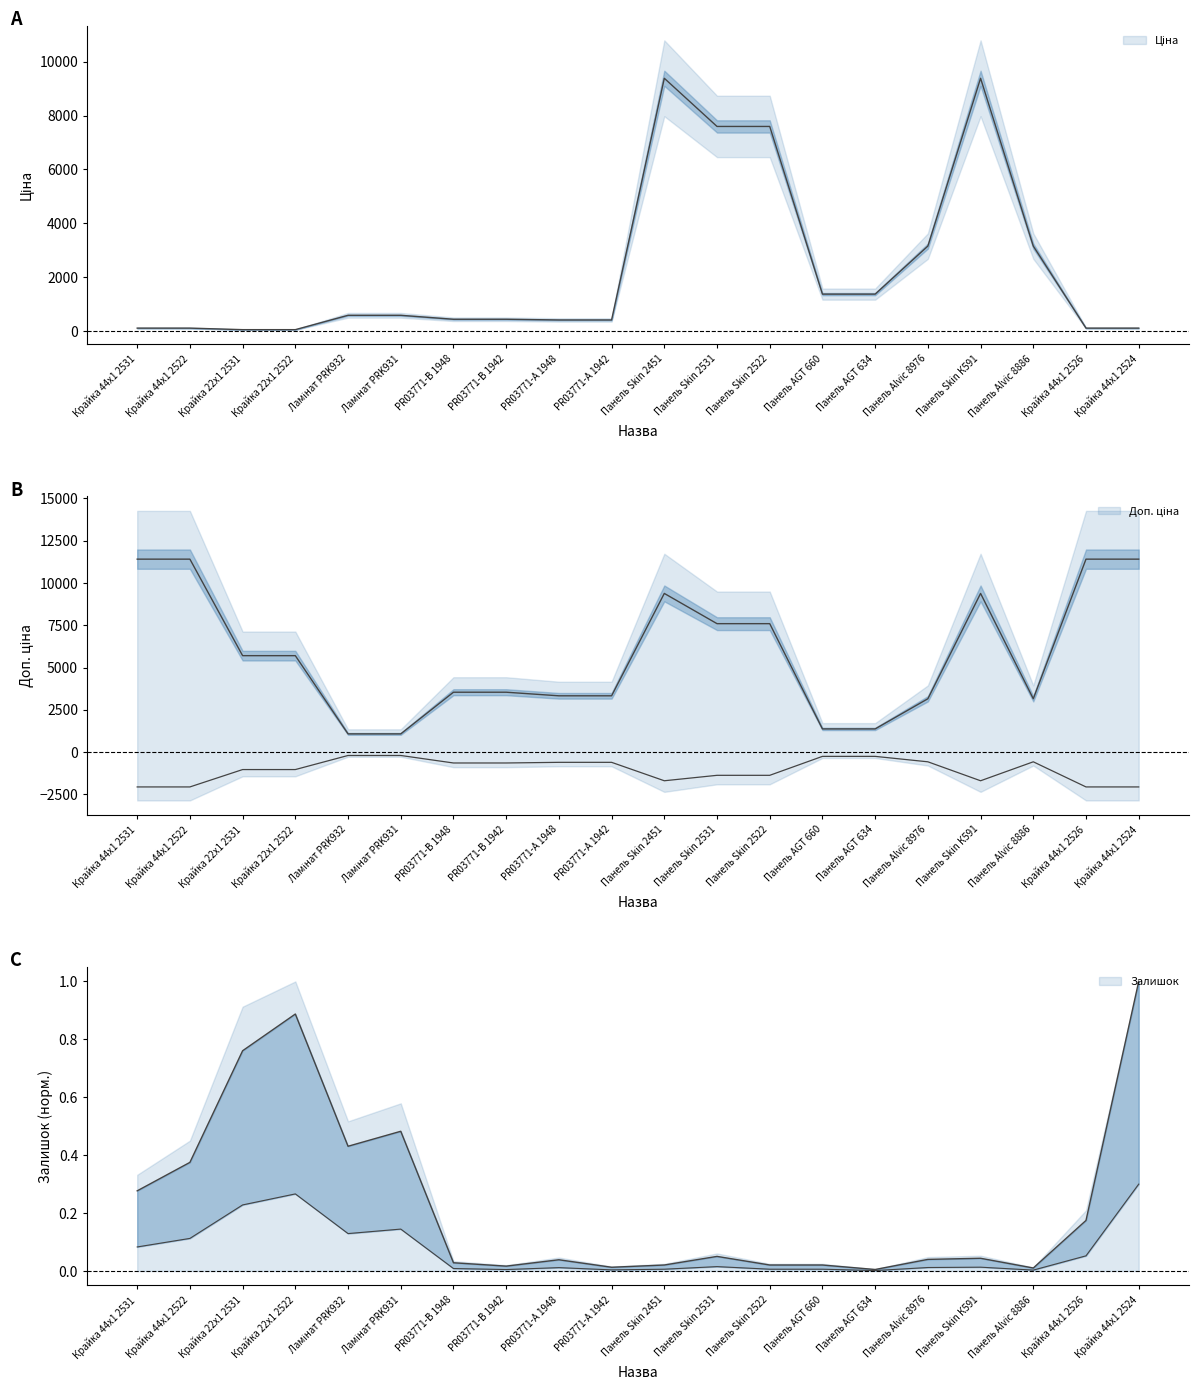

The Залишок series shows 0.3 at Крайка 44x1 2524. True or false?

True